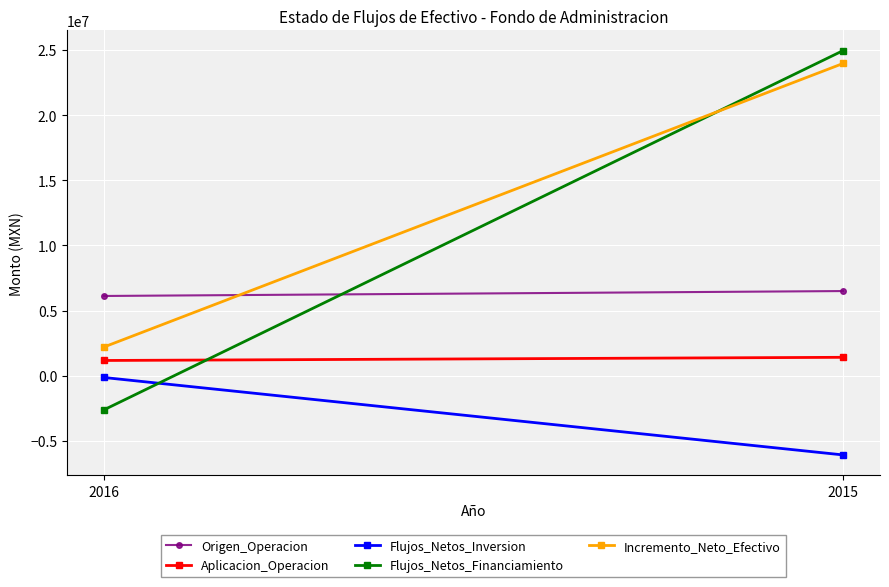

What is the difference between the Origen_Operacion values at 2015 and 2016?

376898